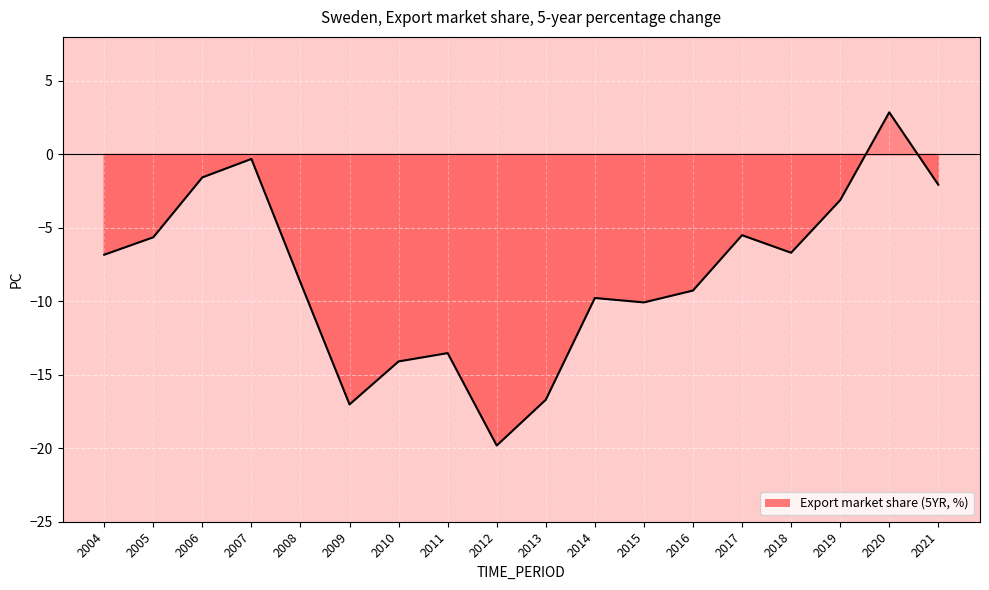

Reading left to right, transcribe all the data shown in this chart.

2004=-6.8	2005=-5.6	2006=-1.6	2007=-0.3	2008=-8.7	2009=-17.0	2010=-14.1	2011=-13.5	2012=-19.8	2013=-16.7	2014=-9.8	2015=-10.1	2016=-9.3	2017=-5.5	2018=-6.7	2019=-3.1	2020=2.9	2021=-2.1